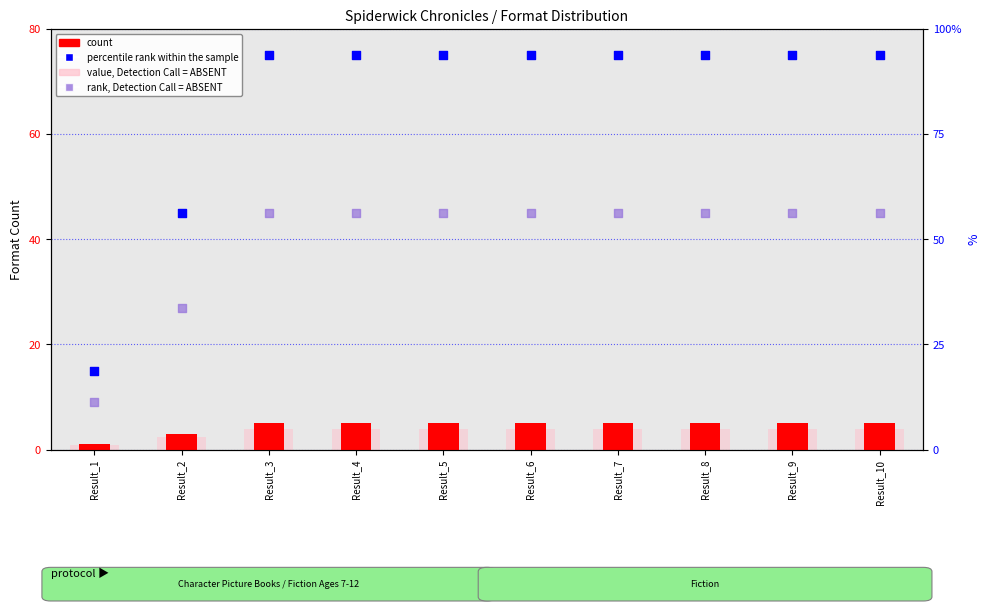

Which series contains the lowest Y value?

value, Detection Call = ABSENT